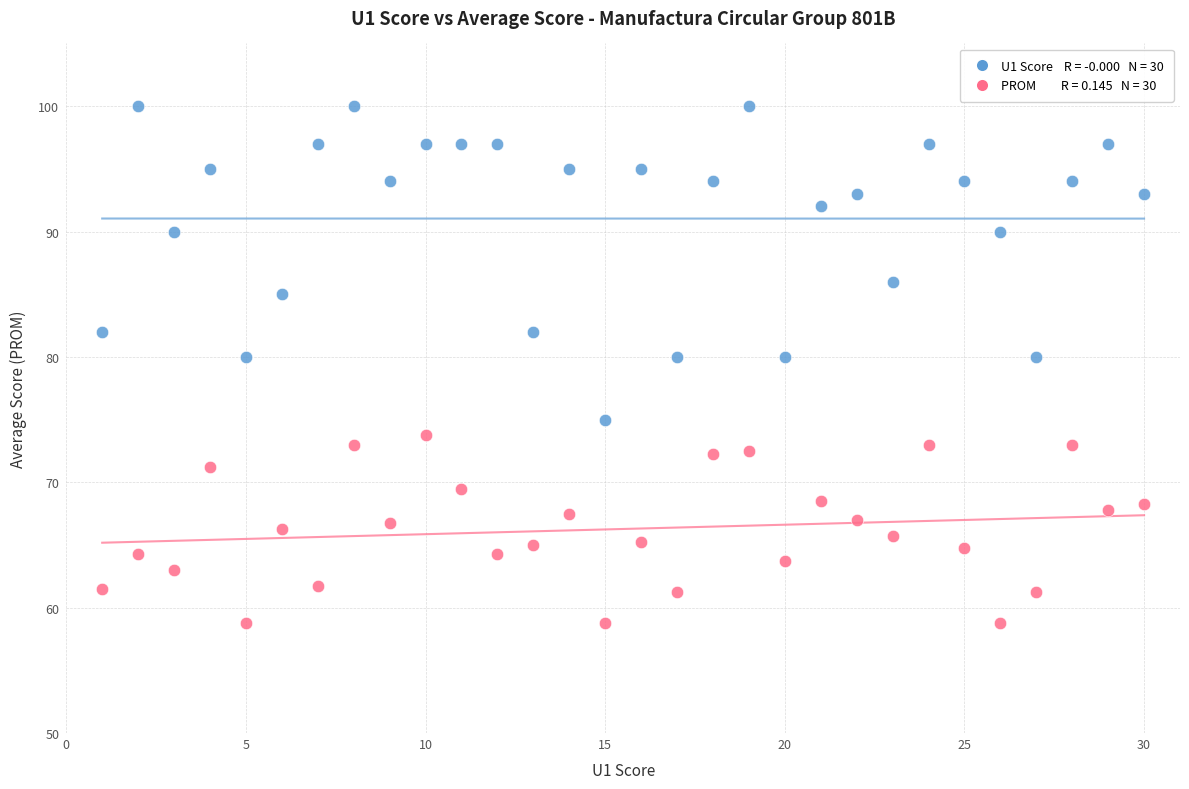

Across all data points, what is the range of X values (max minus min)?

29.0